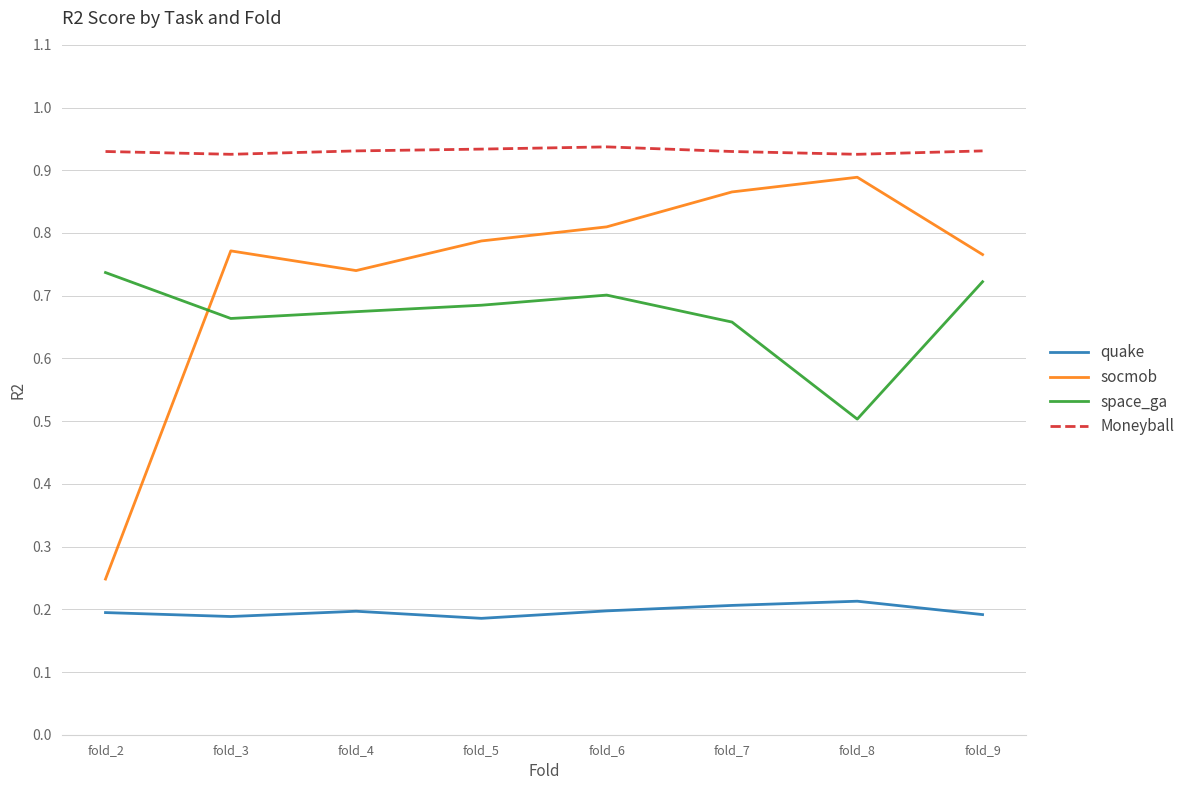

Which category has the highest value in the socmob series?

fold_8